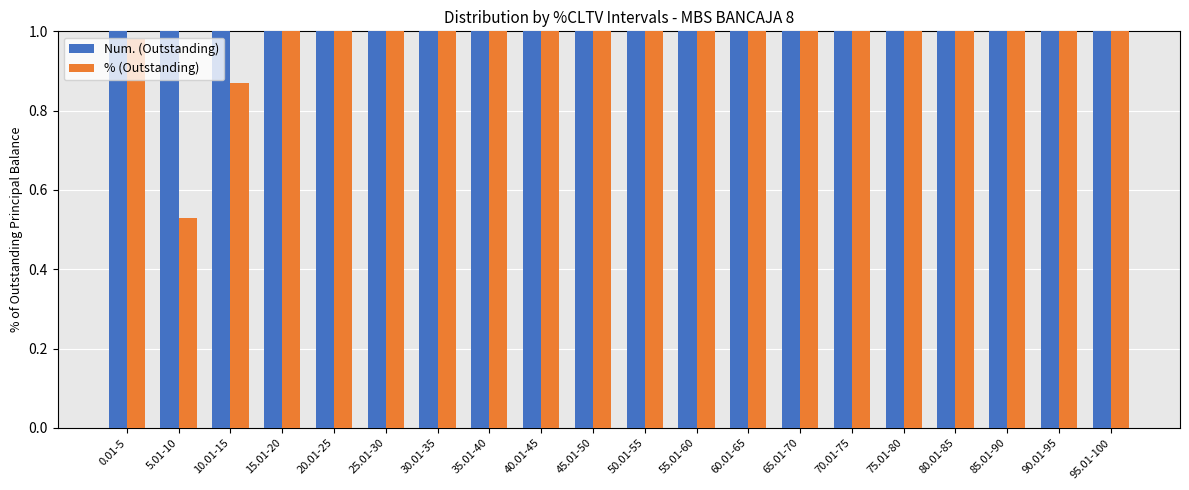

What position from the left is 30.01-35?

7